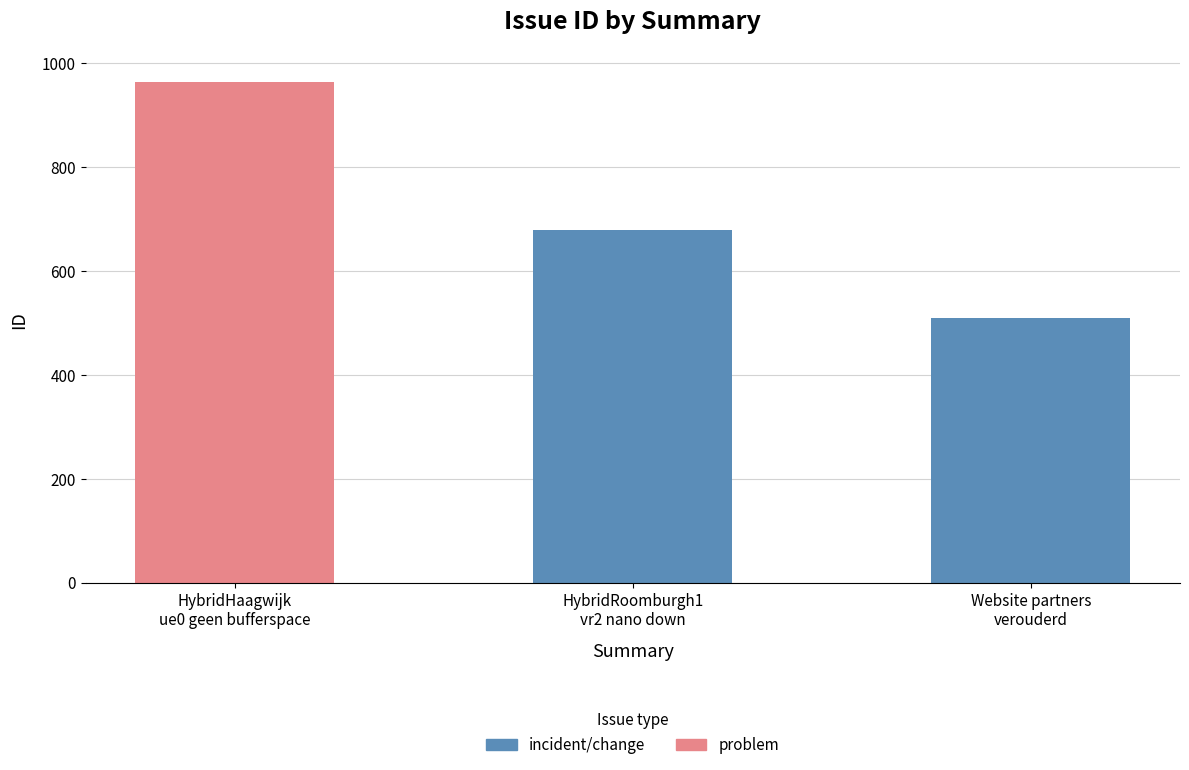

What is the average value?

717